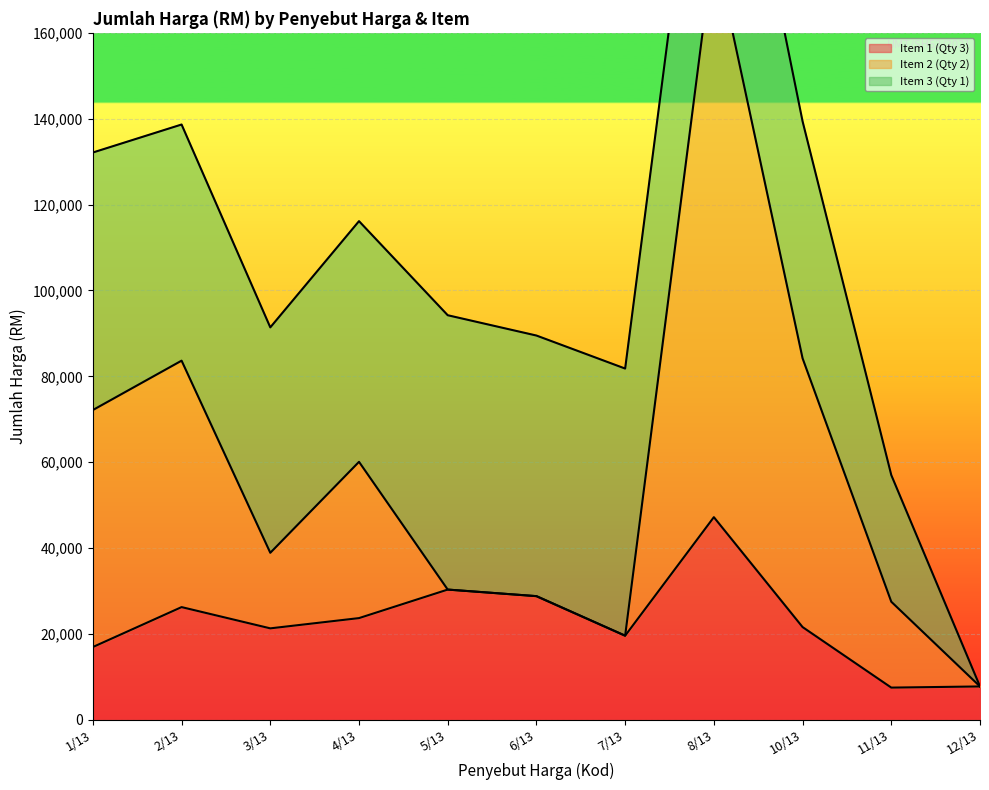

Is it true that Item 2 (Qty 2) equals 15801 at 6/13?

False